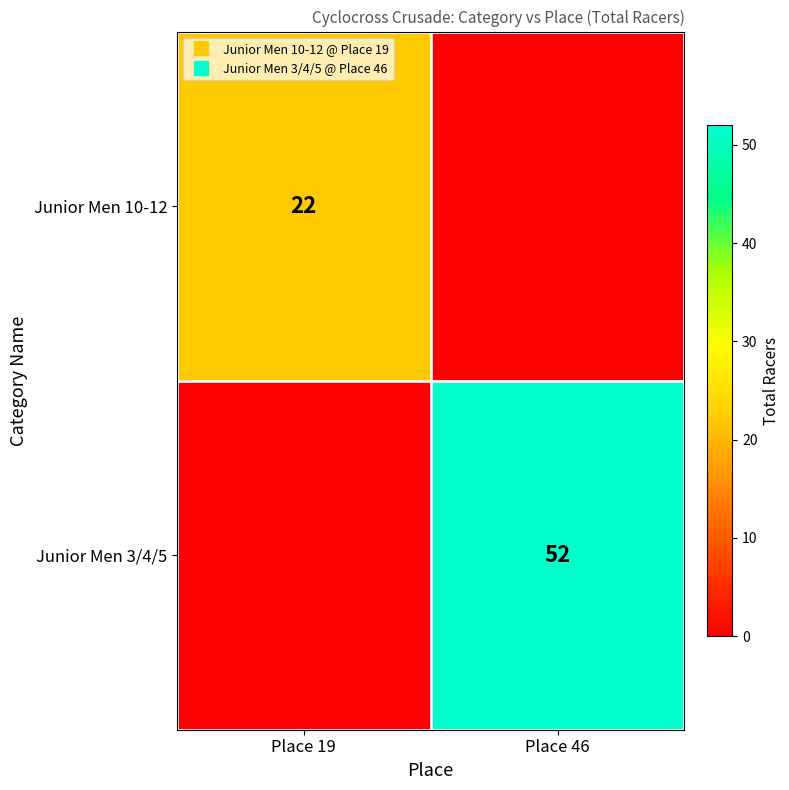

What is the difference between the highest and lowest values at Place 46?

52